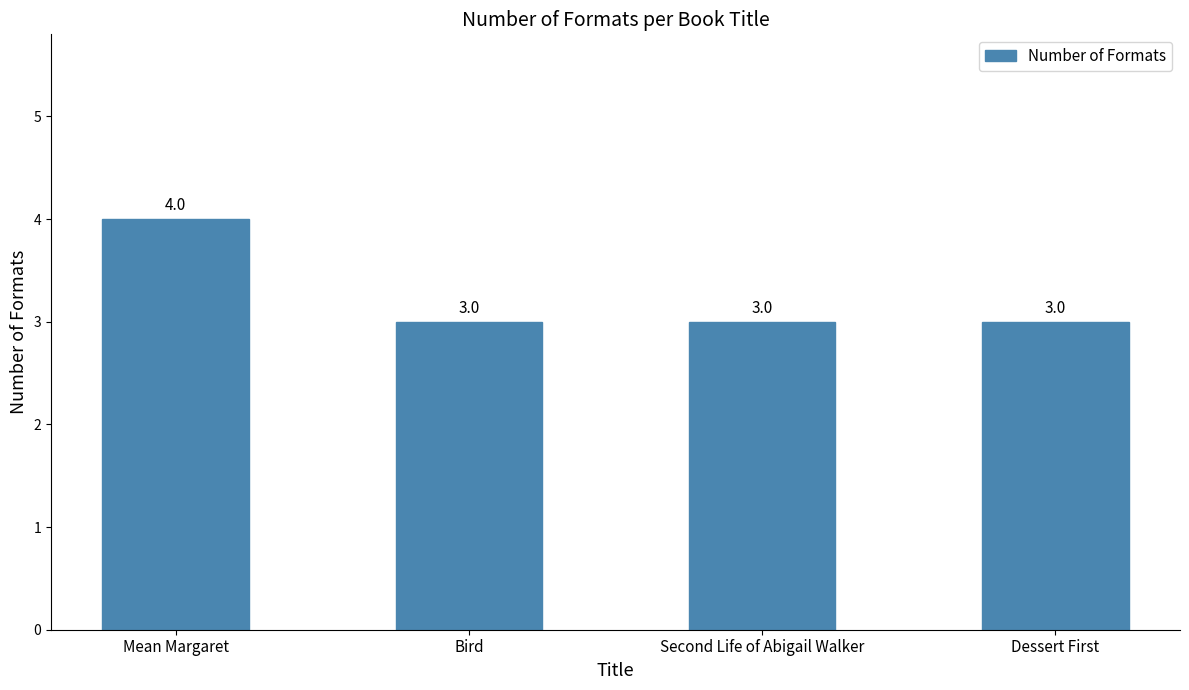

Approximately how many times larger is the value at Mean Margaret compared to Bird?

1.3